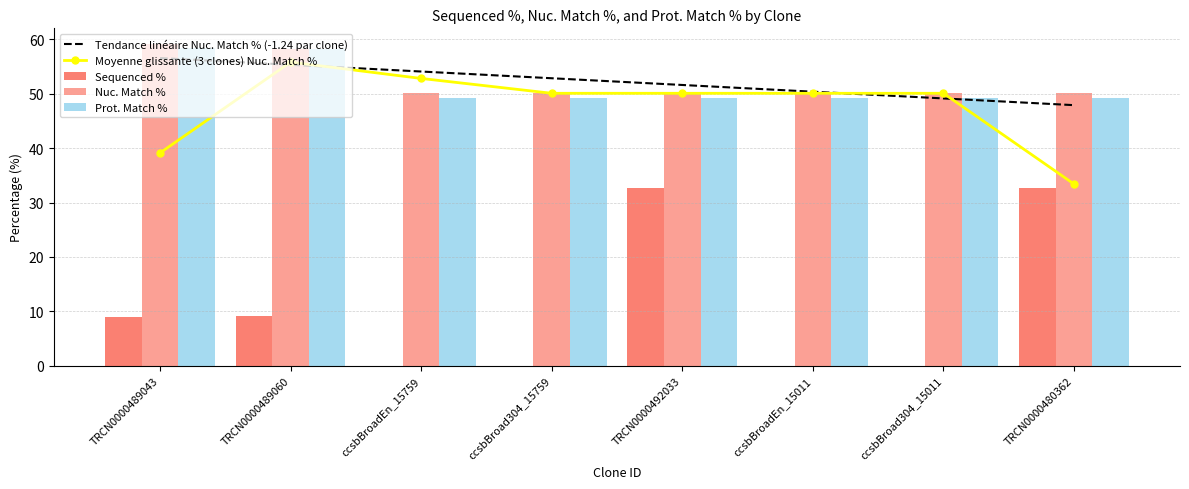

At which label does Sequenced % reach its minimum?

ccsbBroadEn_15759